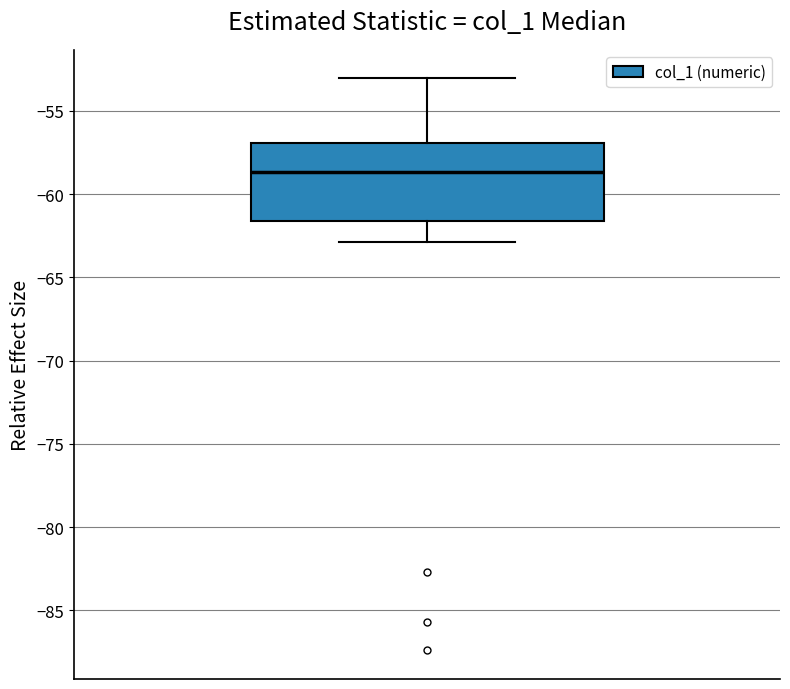

Where does the median line of the box sit on the y-axis? The values are not printed on the chart, so give them approximately, as read against the axis.

-58.5